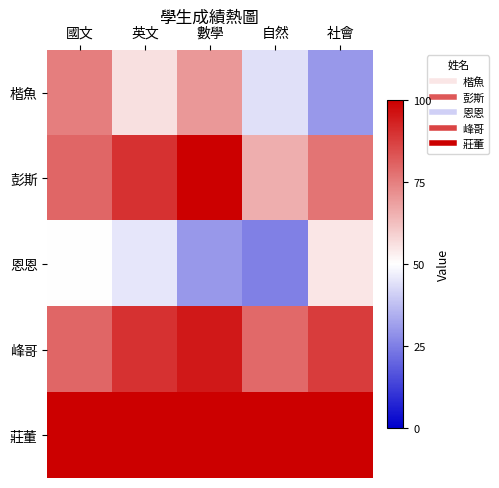

Which has a higher value, 英文 or 自然?

英文